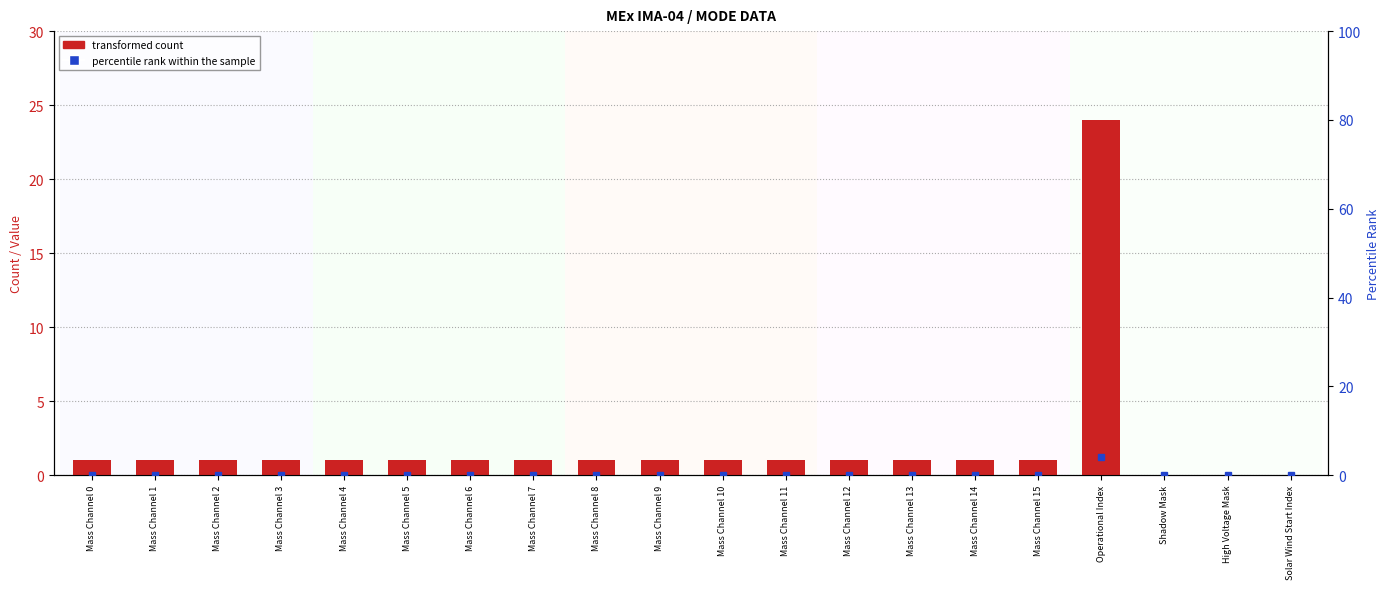

Rank the categories by value from lowest to highest.

Shadow Mask, High Voltage Mask, Solar Wind Start Index, Mass Channel 0, Mass Channel 1, Mass Channel 2, Mass Channel 3, Mass Channel 4, Mass Channel 5, Mass Channel 6, Mass Channel 7, Mass Channel 8, Mass Channel 9, Mass Channel 10, Mass Channel 11, Mass Channel 12, Mass Channel 13, Mass Channel 14, Mass Channel 15, Operational Index